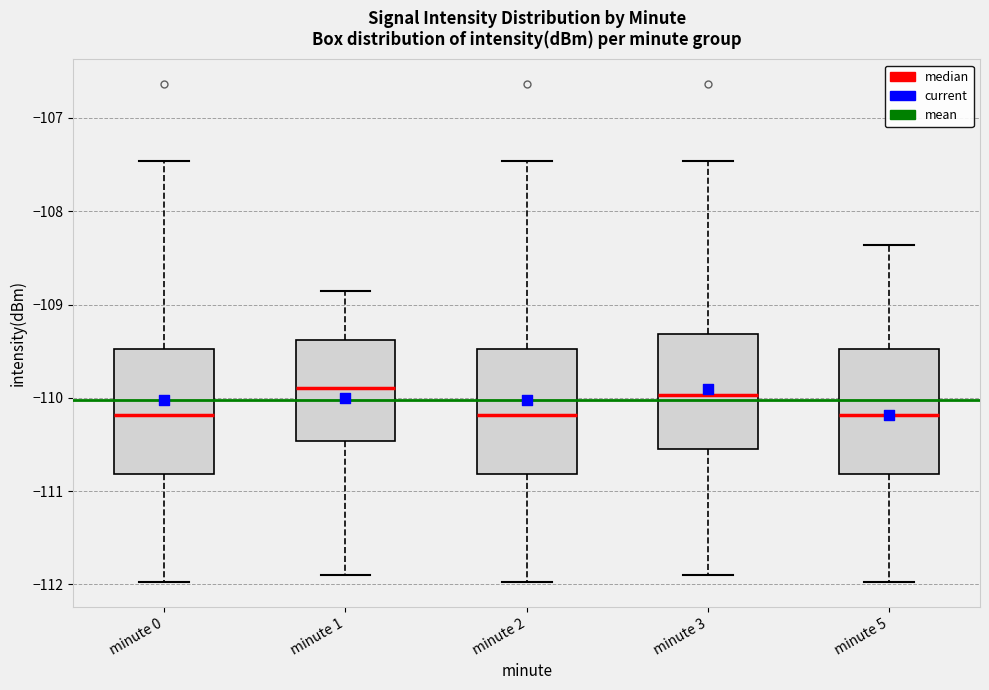

Reading left to right, transcribe this box plot: for each box, give where its median line is, the range the box spans, and where its two whiskers end, as read against the y-axis. The values are not printed on the chart, so give them approximately, as read against the axis.

minute 0: median -110.2, box -110.8 to -109.5, whiskers -112.0 to -107.5
minute 1: median -109.9, box -110.5 to -109.4, whiskers -111.9 to -108.9
minute 2: median -110.2, box -110.8 to -109.5, whiskers -112.0 to -107.5
minute 3: median -110.0, box -110.5 to -109.3, whiskers -111.9 to -107.5
minute 5: median -110.2, box -110.8 to -109.5, whiskers -112.0 to -108.4